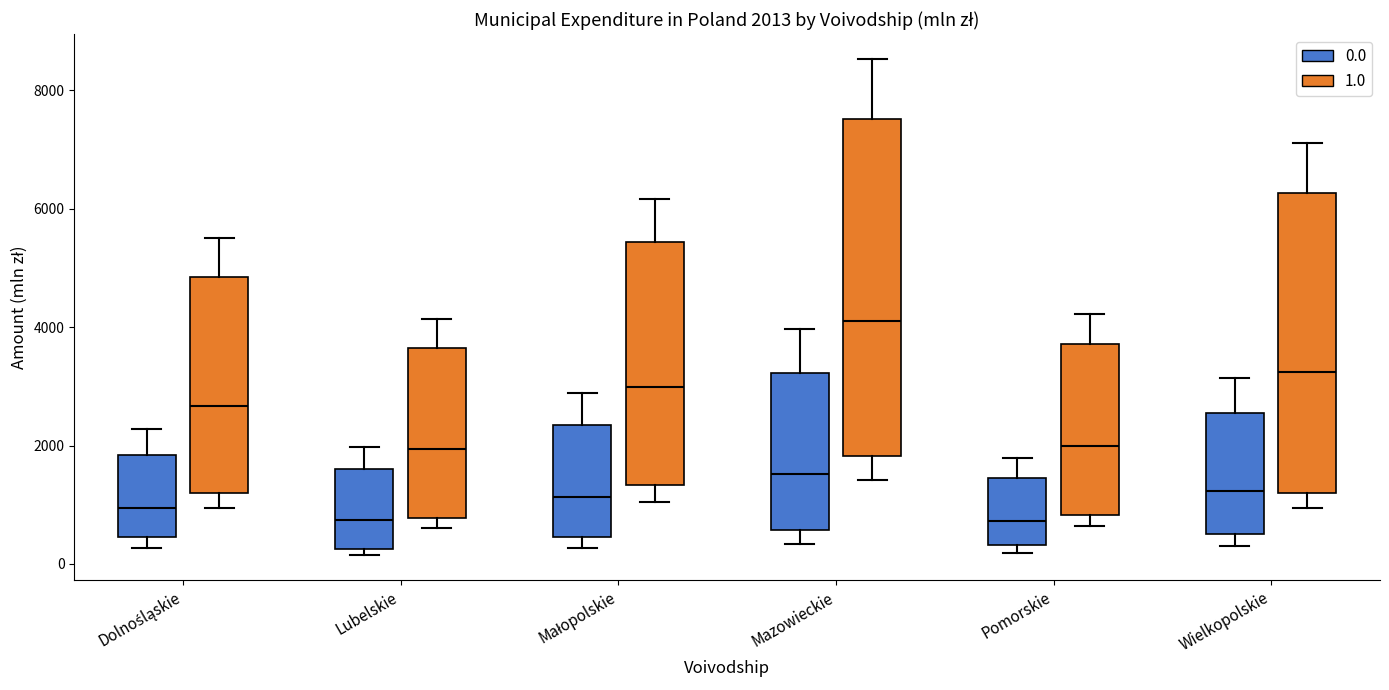

Which box is the tallest, from its lower edge to its upper edge?

Mazowieckie (1.0)